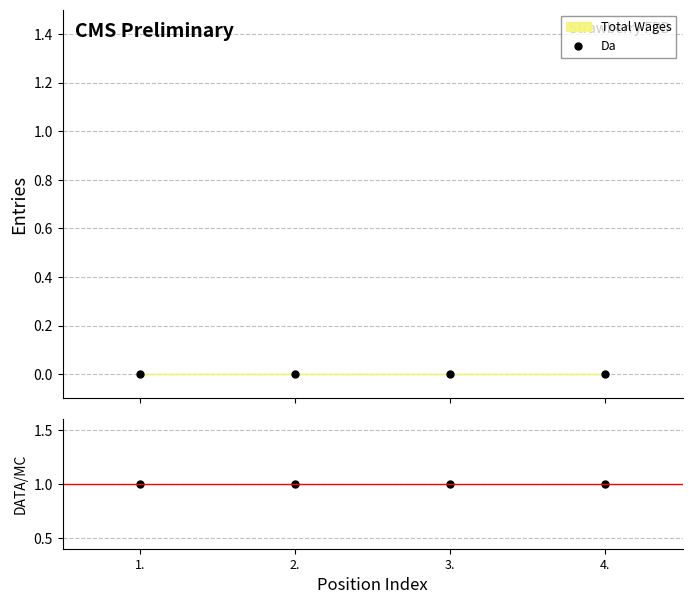

At which category is the sum across all series the highest?

1.